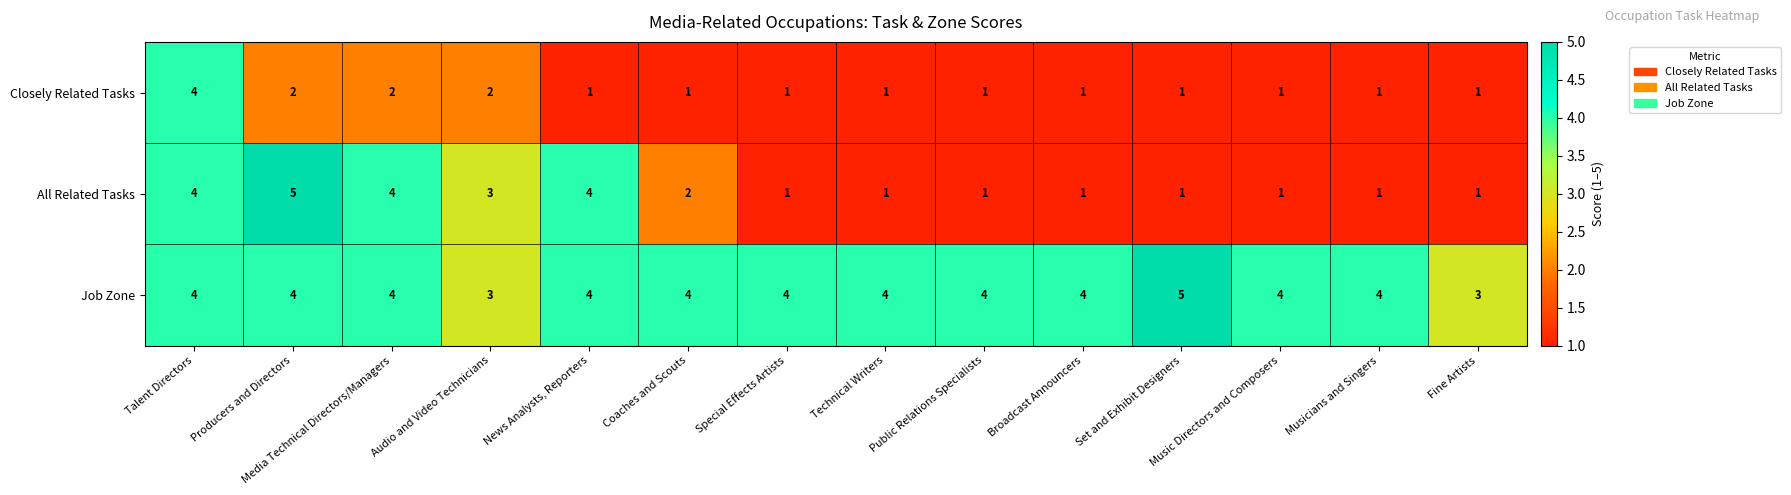

Which series has the largest range (max minus min)?

All Related Tasks